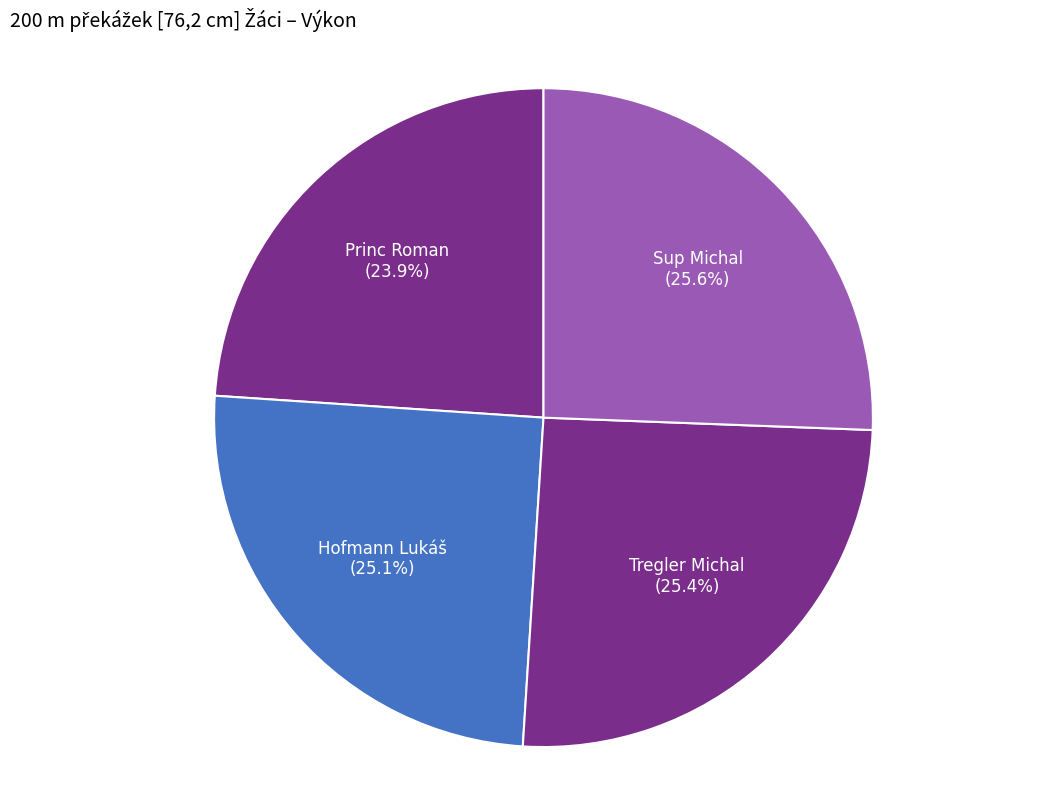

How many segments does this pie chart have?

4